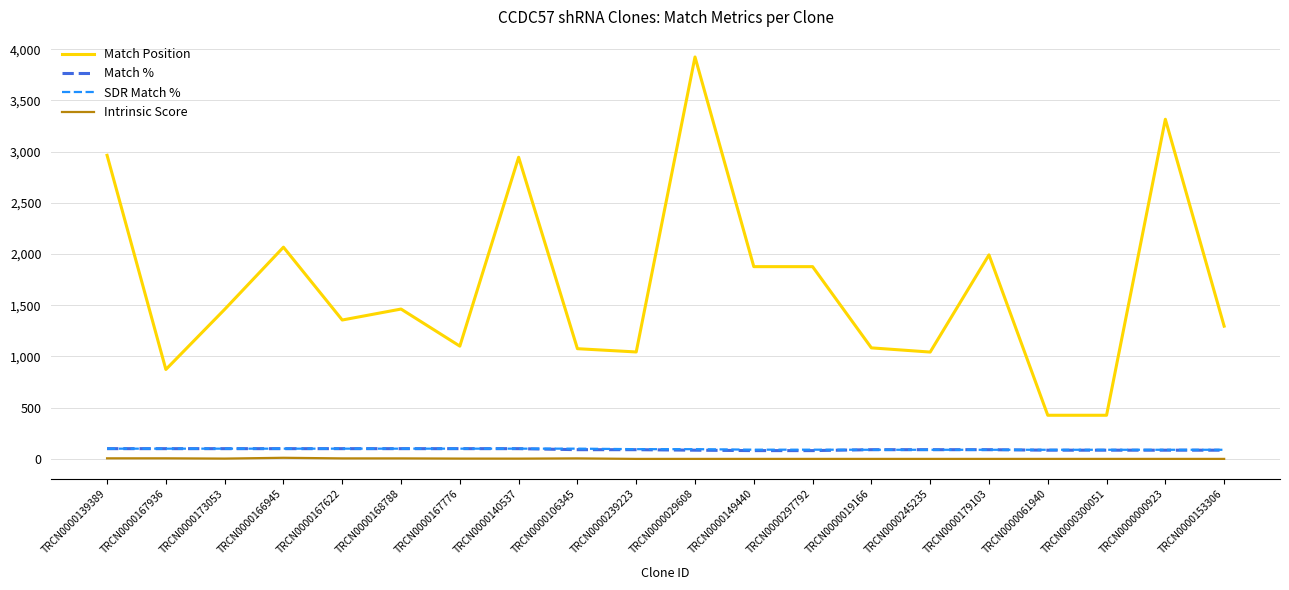

Is the value of Match % at TRCN0000139389 greater than the value of Match Position at TRCN0000245235?

No